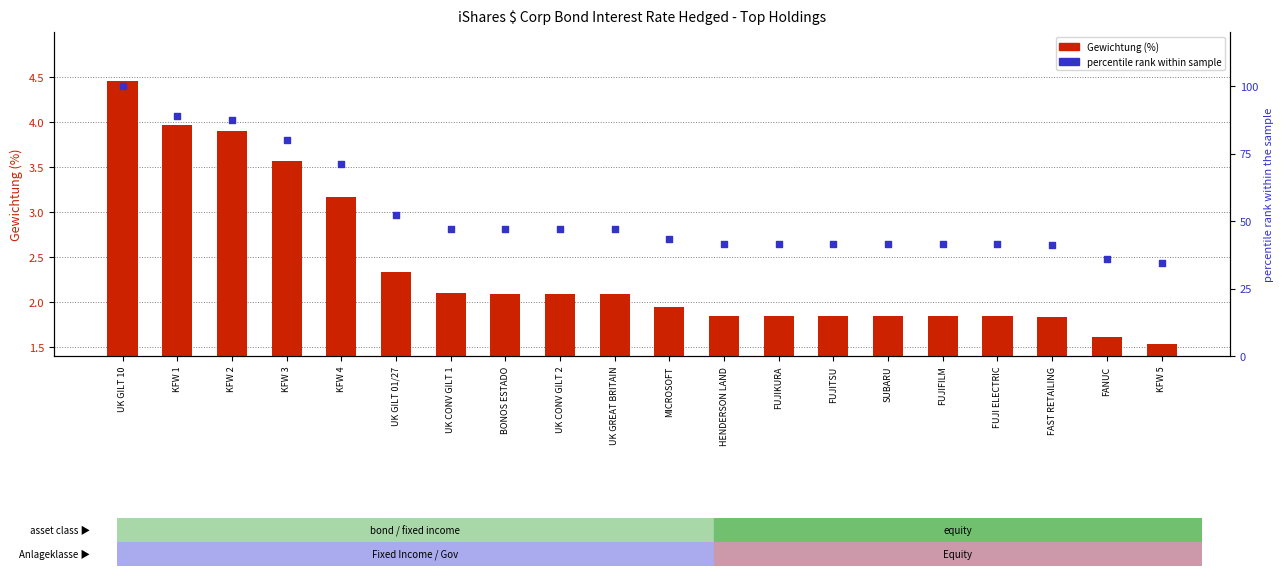

At how many categories does at least one series exceed 2?

20